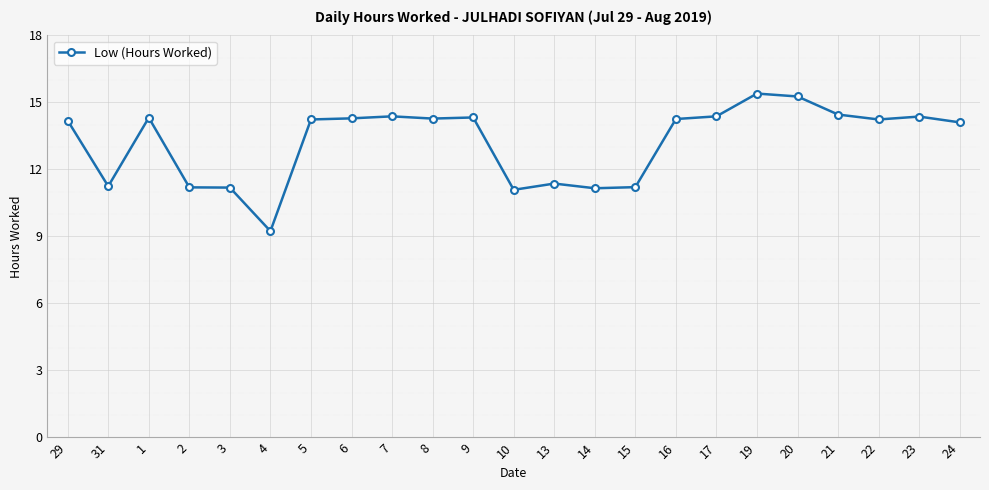

How many values exceed 14?

15